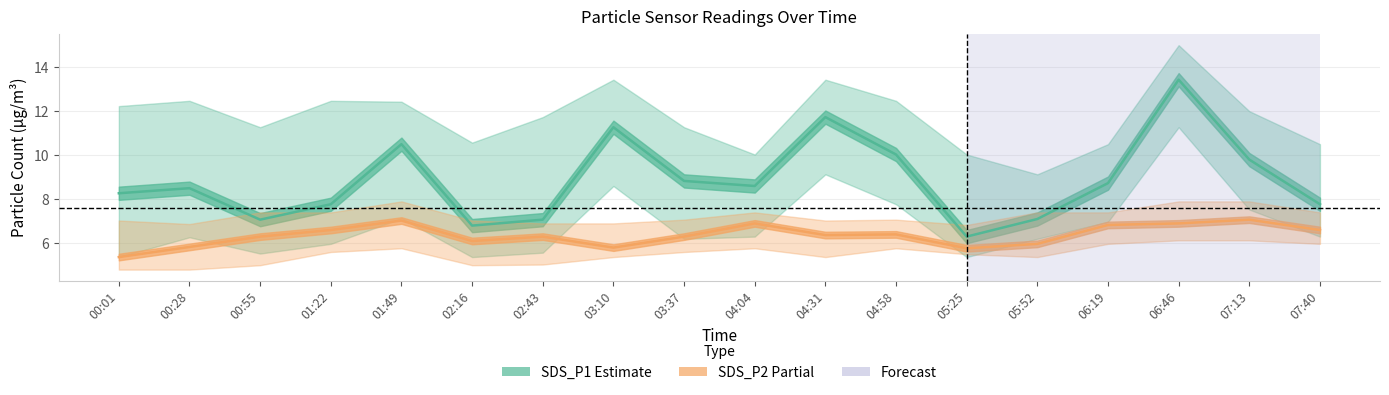

True or false: SDS_P1 (Estimate) has more than 0 points higher than both neighbors.

True